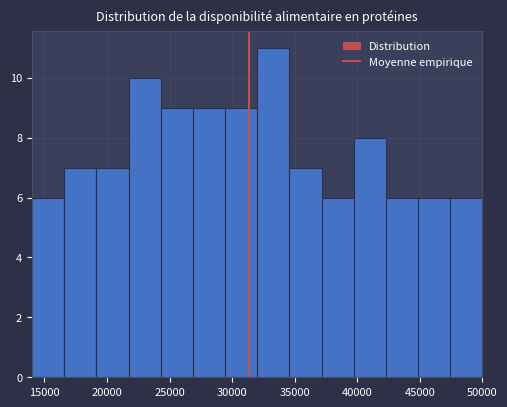

Reading left to right, list every bar in this chart as the range it spans on the x-axis followed by its height. Neither the bar edges nor the heights are printed on the chart, so give them approximately, as read against the axes.

14000 to 16500: 6
16500 to 19000: 7
19000 to 21500: 7
21500 to 24500: 10
24500 to 27000: 9
27000 to 29500: 9
29500 to 32000: 9
32000 to 34500: 11
34500 to 37000: 7
37000 to 39500: 6
39500 to 42500: 8
42500 to 45000: 6
45000 to 47500: 6
47500 to 50000: 6